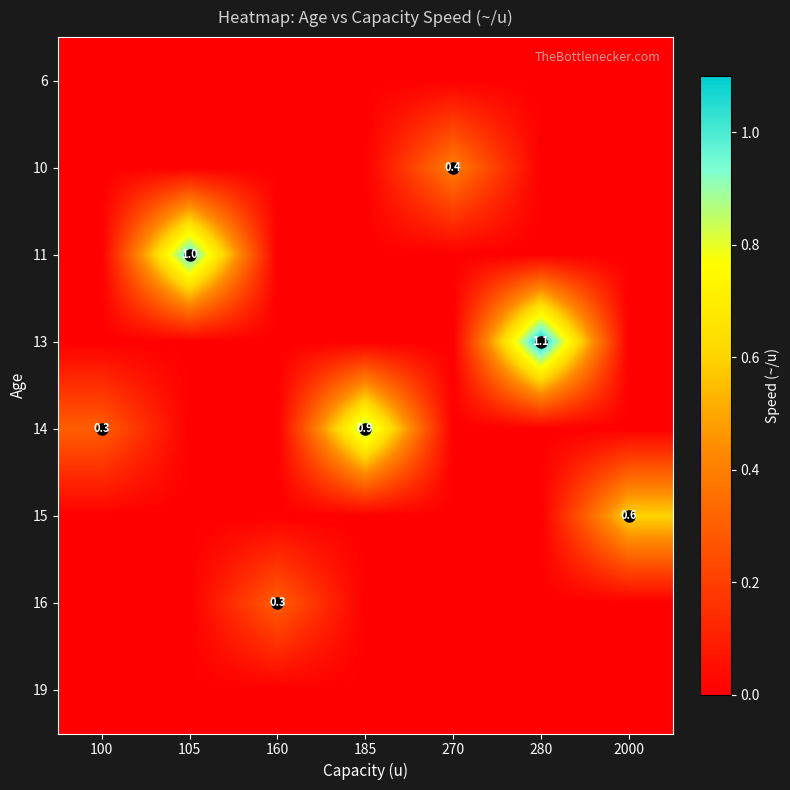

Between 160 and 100, which is larger?

160